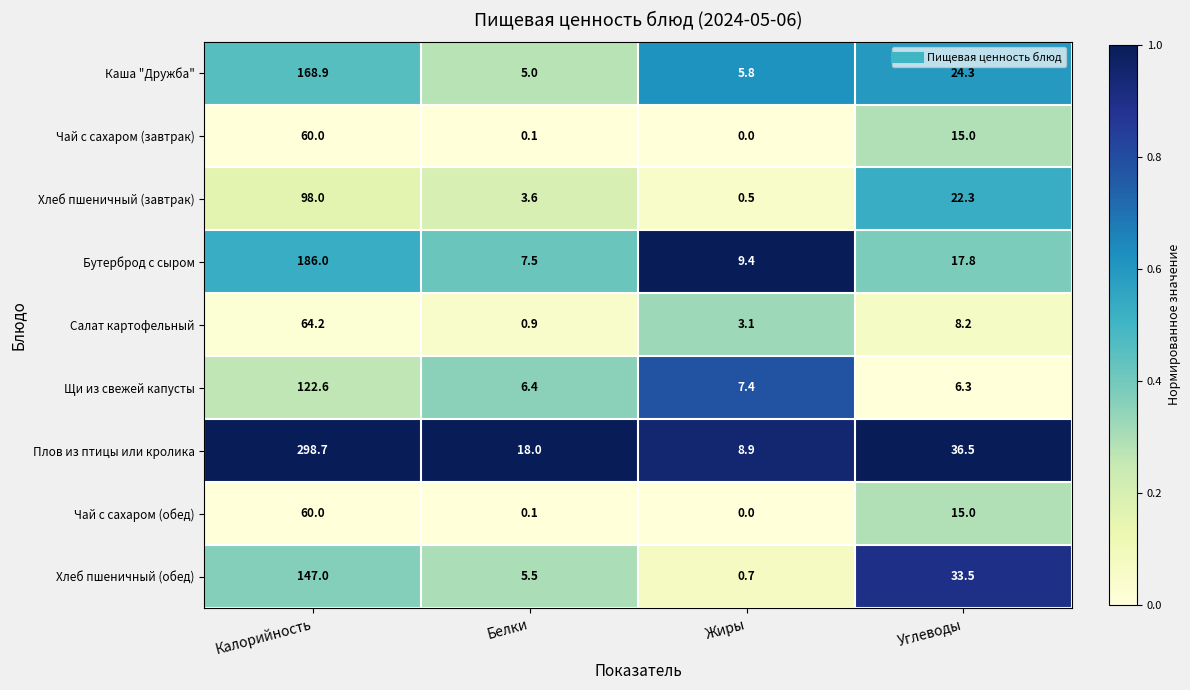

What is the sum of the Чай с сахаром (завтрак) values at Углеводы and Калорийность?

75.0